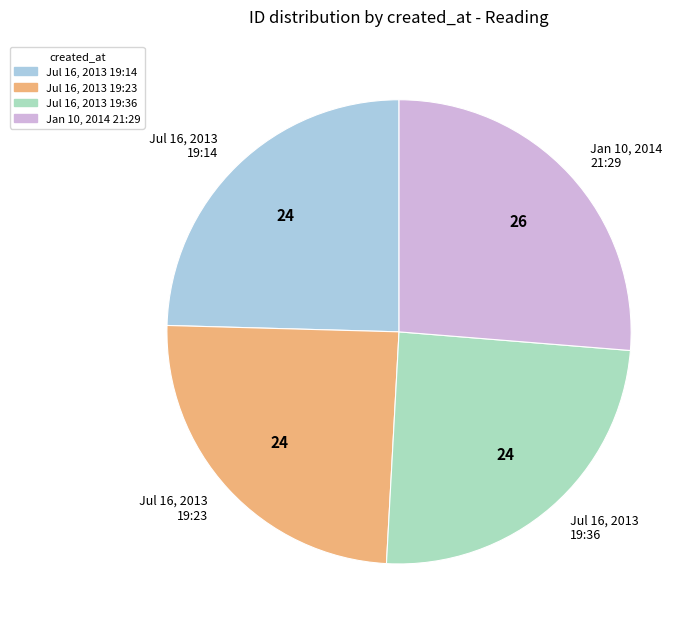

Which has a higher value, Jul 16, 2013 19:23 or Jan 10, 2014 21:29?

Jan 10, 2014 21:29